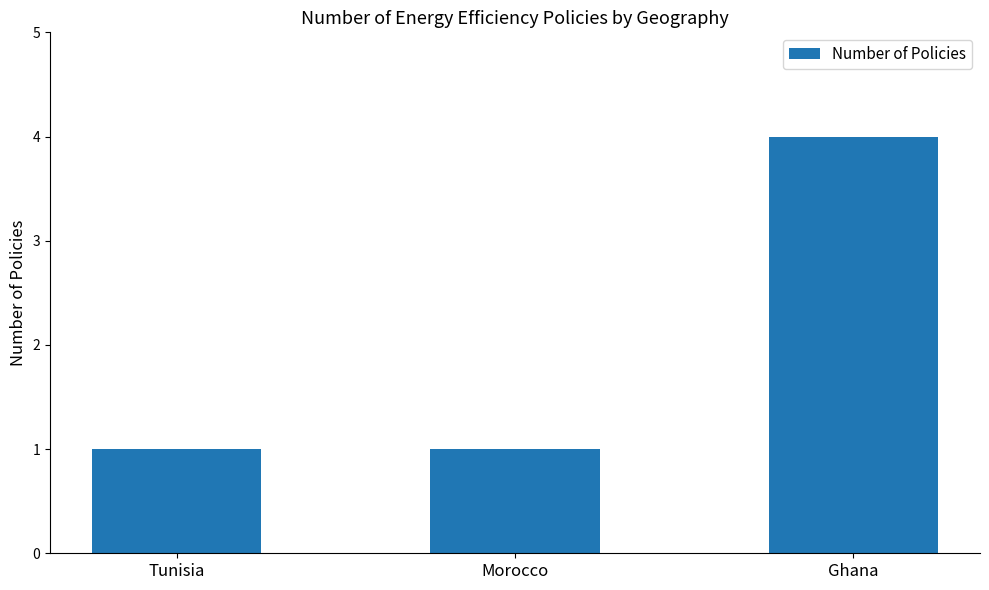

The chart shows a value of 4 at Ghana. True or false?

True